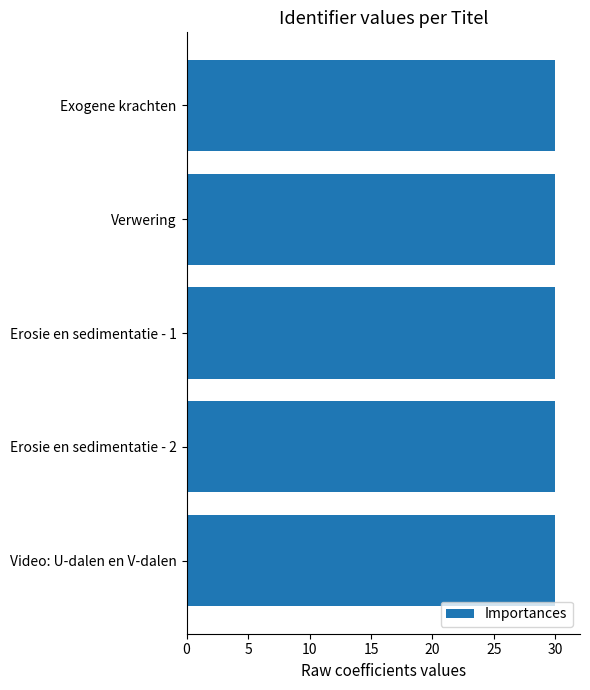

What is the sum of the values at Verwering and Exogene krachten?

60.0